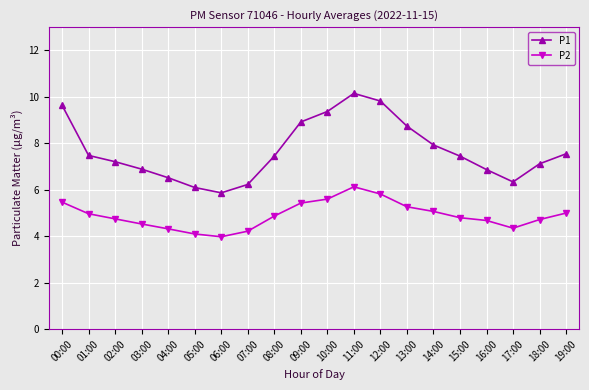

How many data points does each series have?

20